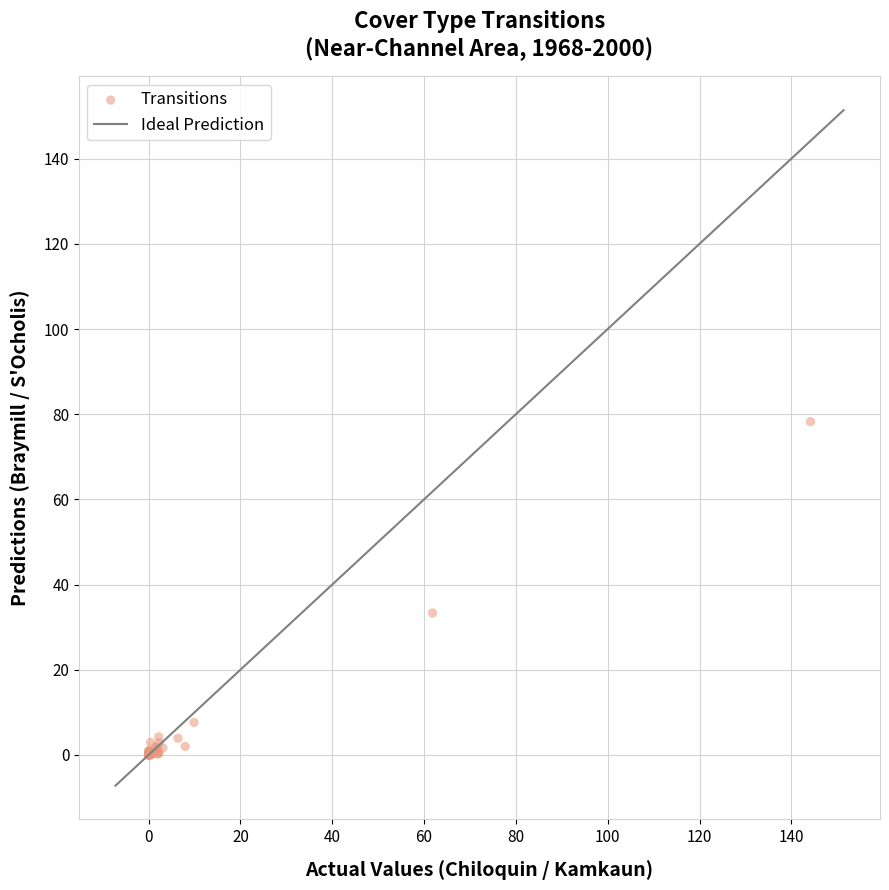

What Y value in the scatter plot is closest to 39?

33.3